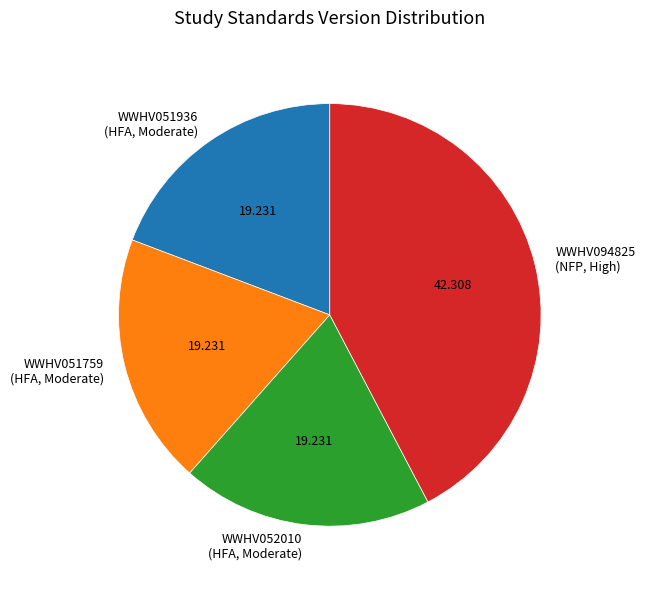

Is there any slice that represents more than half of the pie?

No